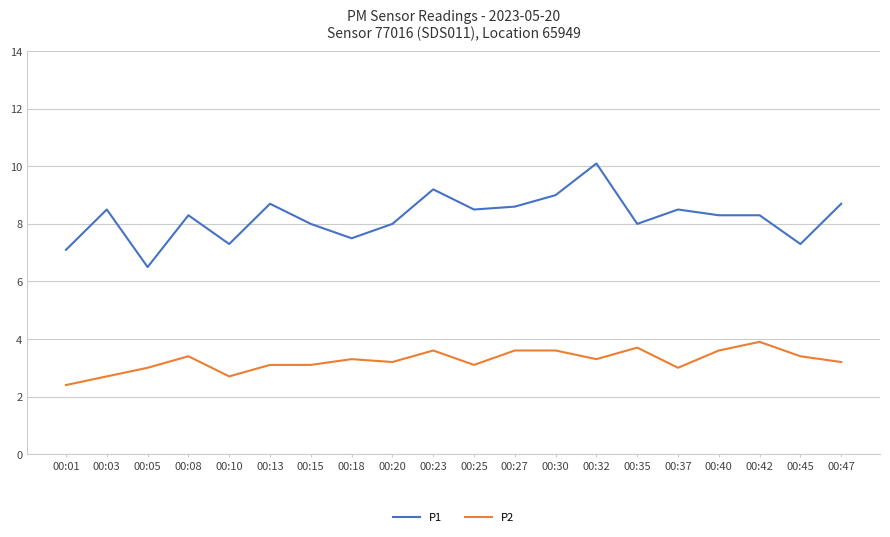

What is the sum of all P1 values?

164.4